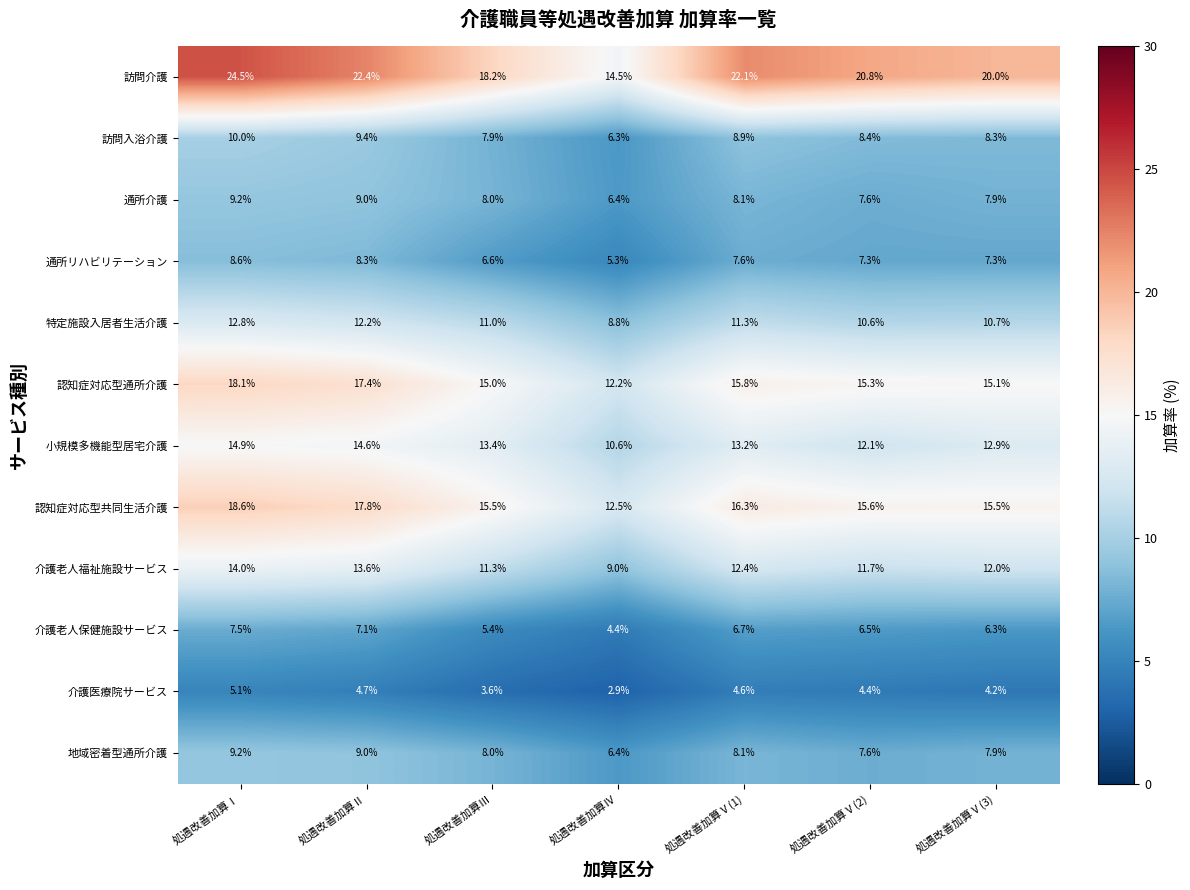

What is the difference between the maximum and minimum values in the 地域密着型通所介護 series?

2.8